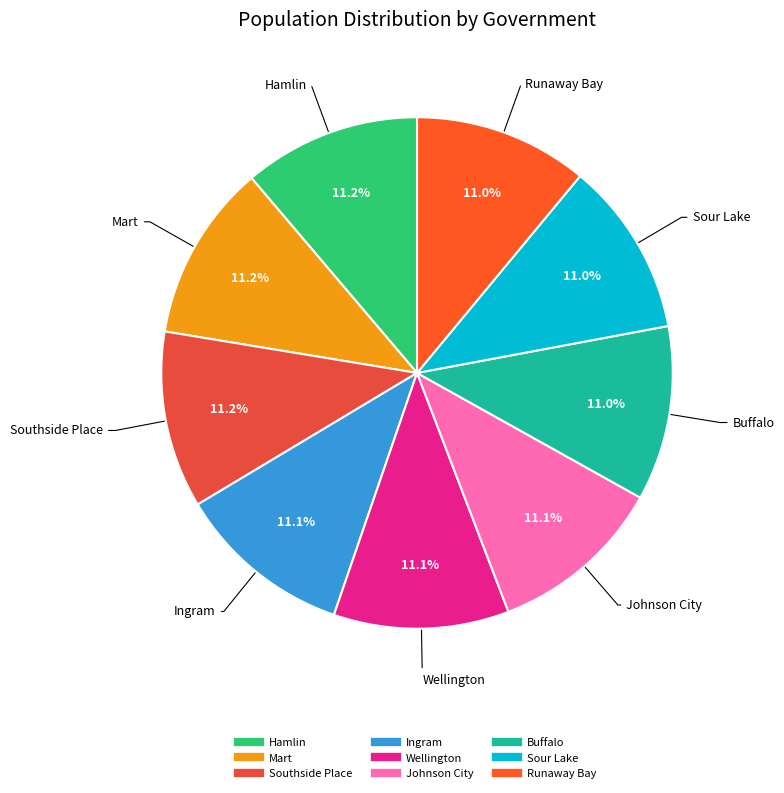

Is the sum of Runaway Bay and Mart greater than half?

No